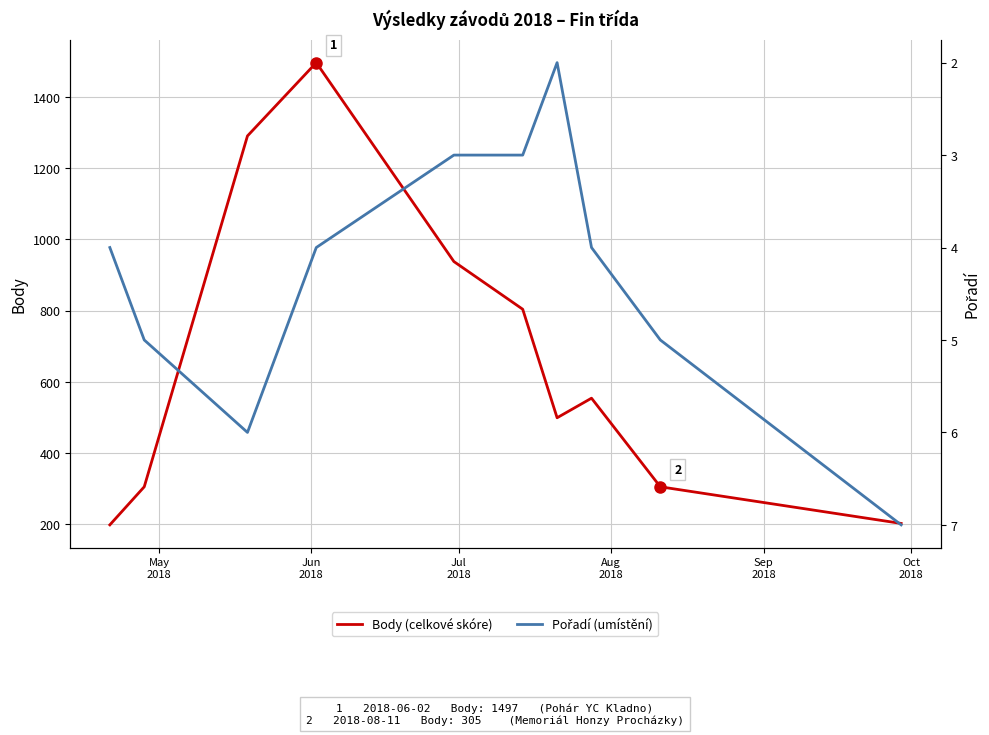

Between Jun
2018 and Jul
2018, which series saw the biggest shift?

Body (celkové skóre)